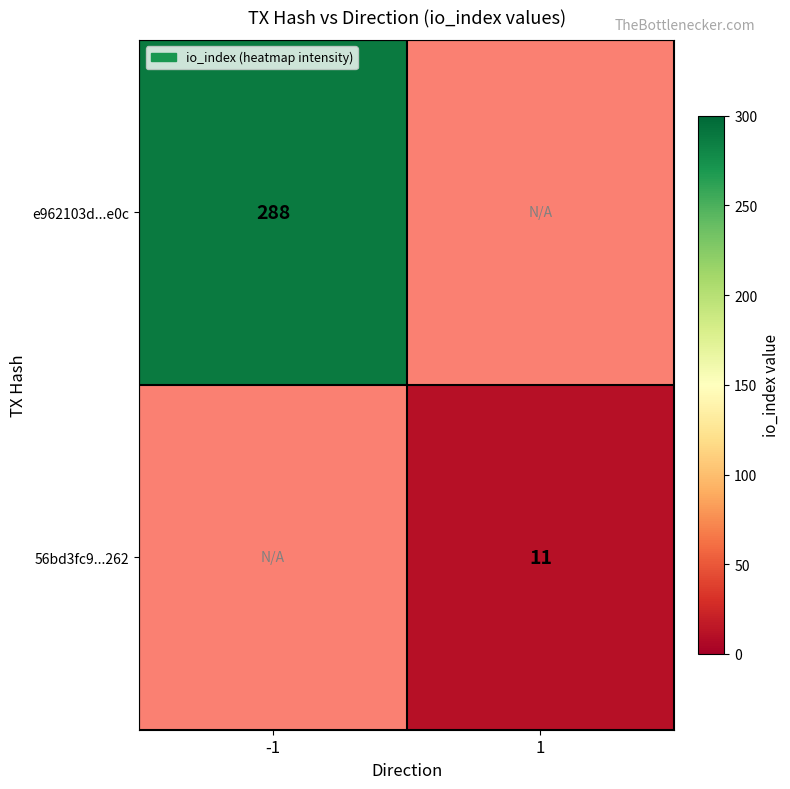

Which label corresponds to the smallest value in the chart?

1